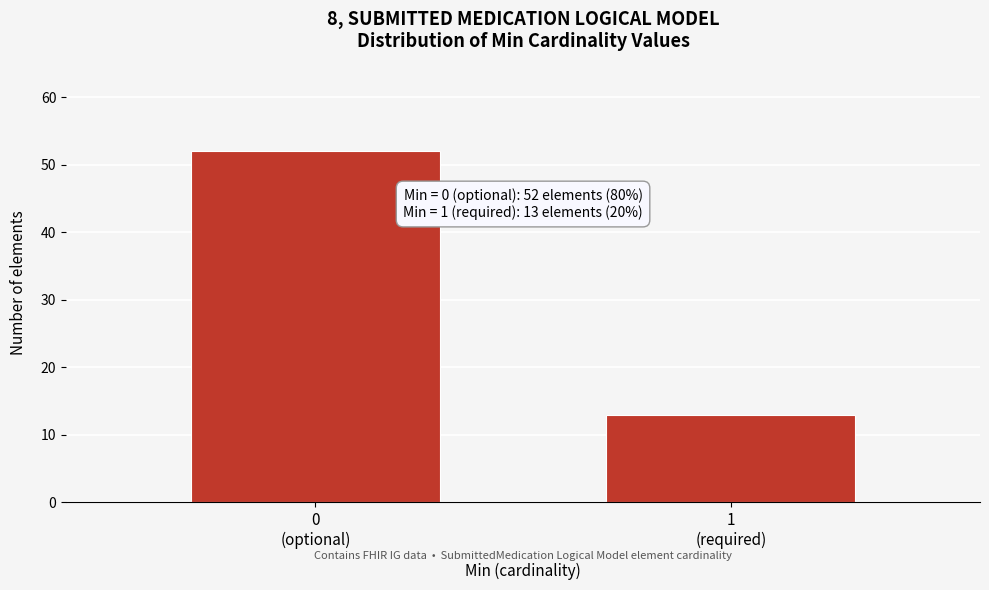

Reading left to right, transcribe all the data shown in this chart.

52	13